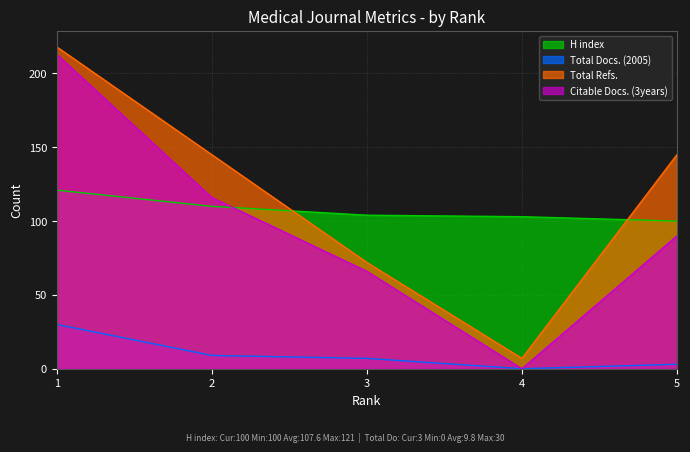

Does the chart display data point markers on the line(s)?

No